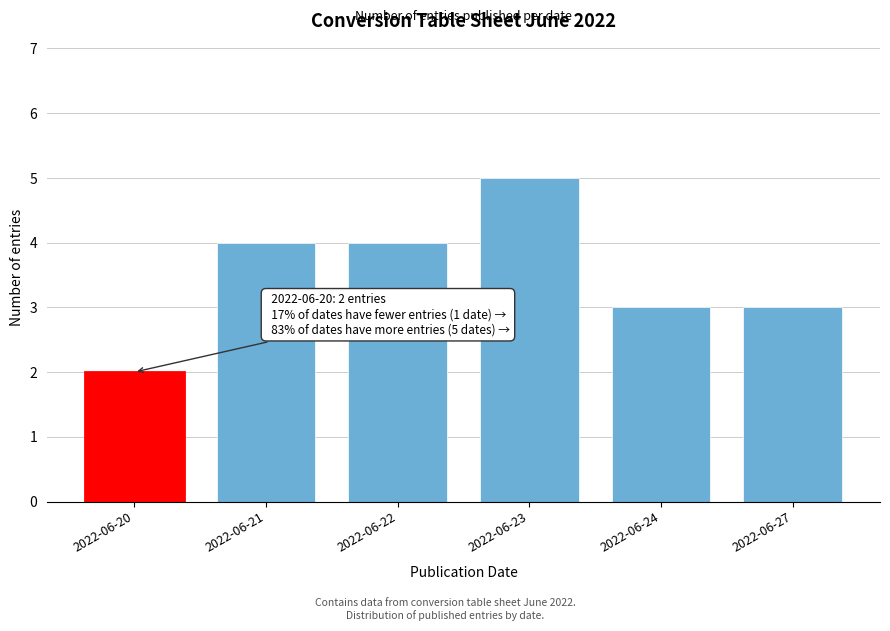

Reading right to left, extract all data points from this chart.

2022-06-27=3	2022-06-24=3	2022-06-23=5	2022-06-22=4	2022-06-21=4	2022-06-20=2